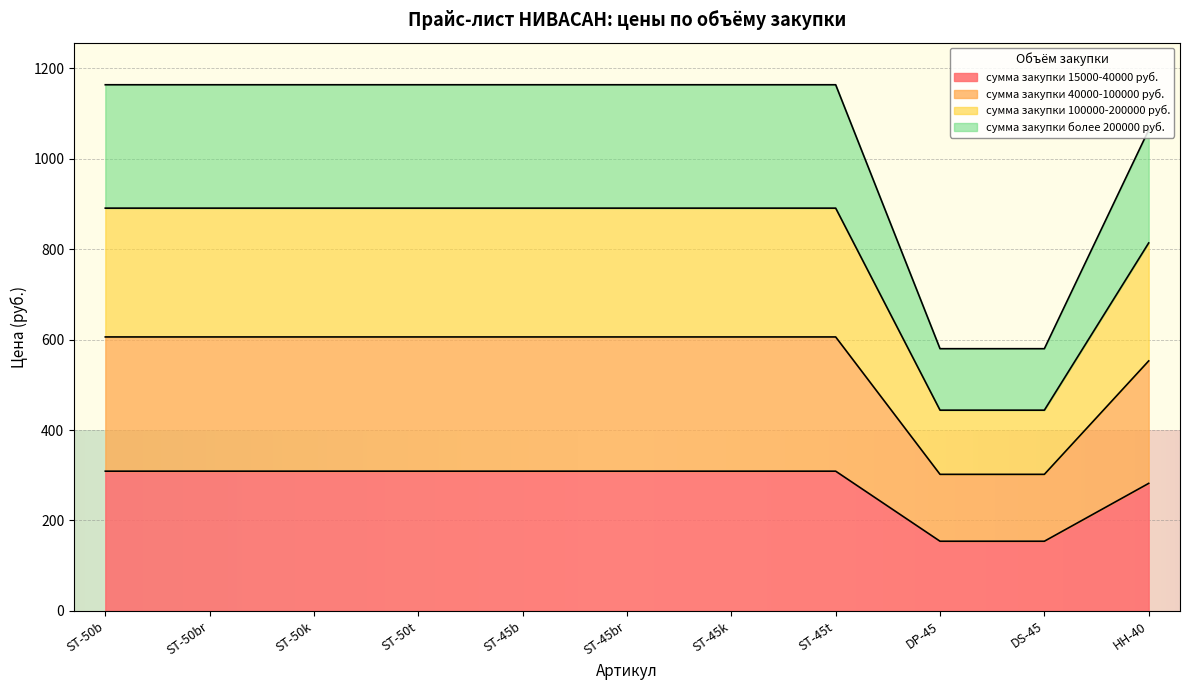

Rank the categories by сумма закупки 40000-100000 руб. value from lowest to highest.

DP-45, DS-45, HH-40, ST-50b, ST-50br, ST-50k, ST-50t, ST-45b, ST-45br, ST-45k, ST-45t